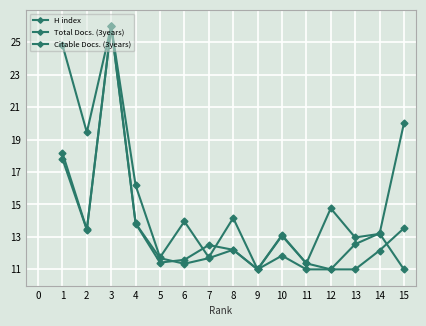

How many data points does each series have?

15